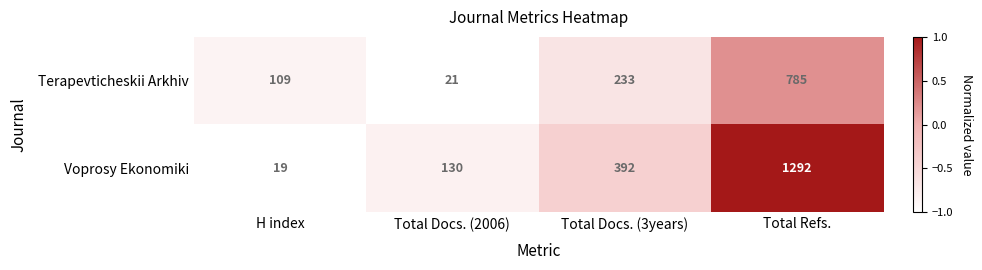

What is the average value of the Voprosy Ekonomiki series?

458